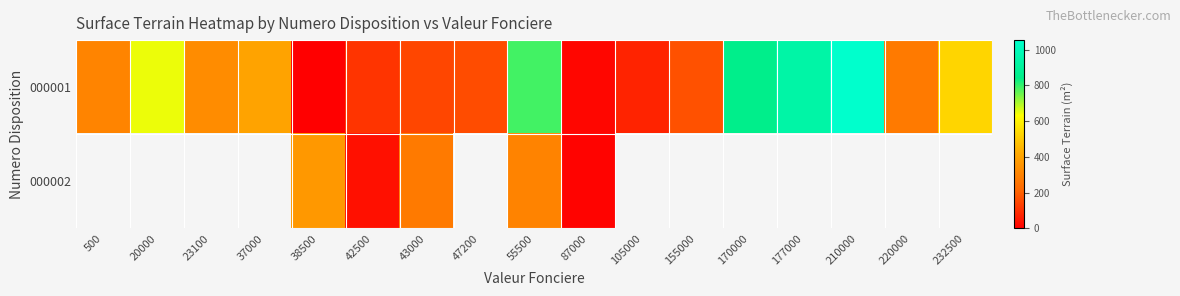

What value does the 000001 series have at 105000?

75.0